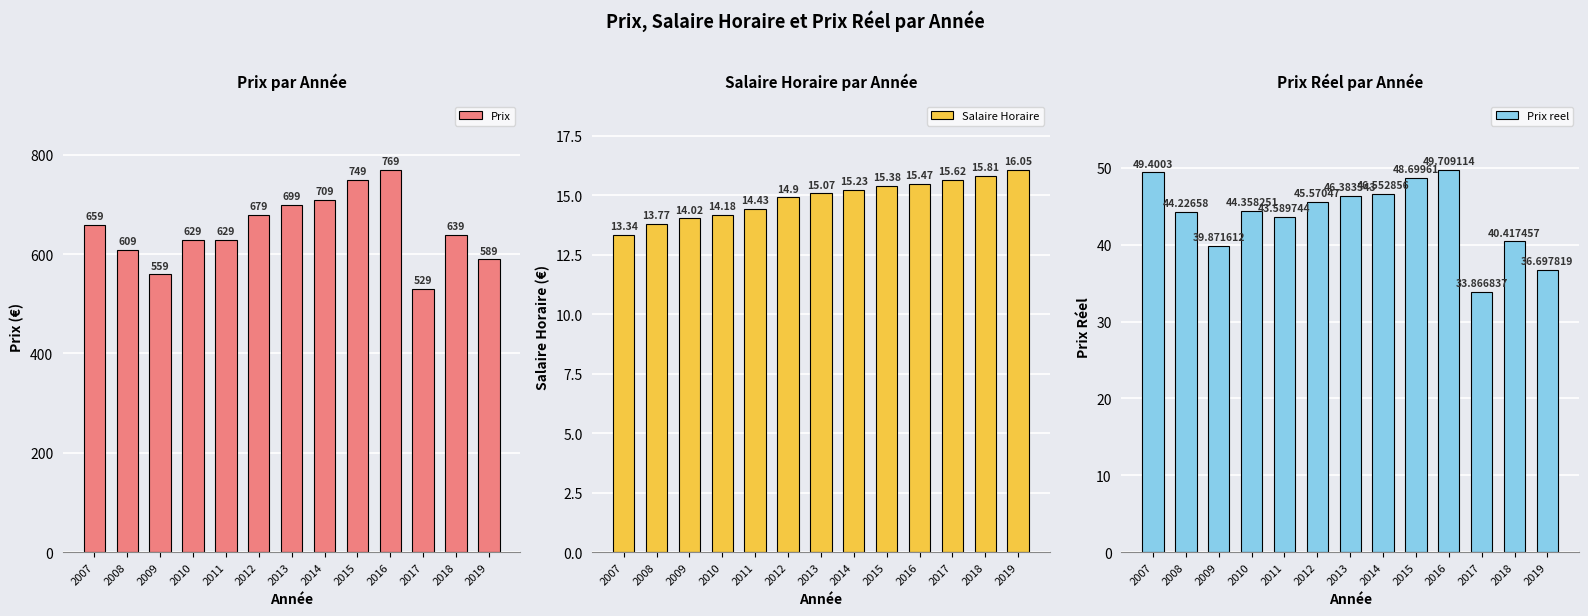

What is the approximate value of Prix at 2019?

589